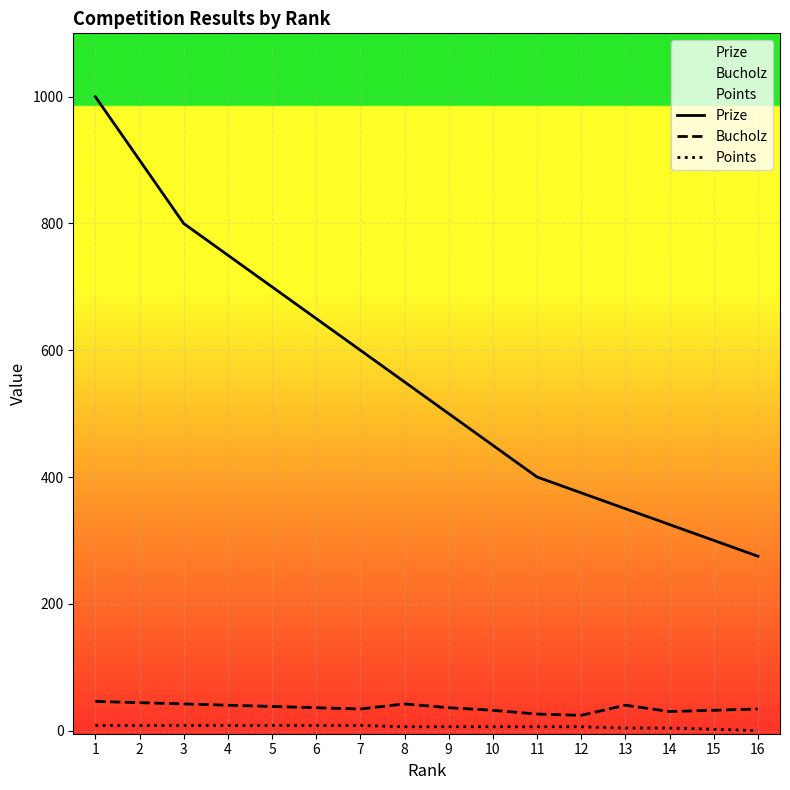

Is it true that Bucholz equals 9 at 12?

False